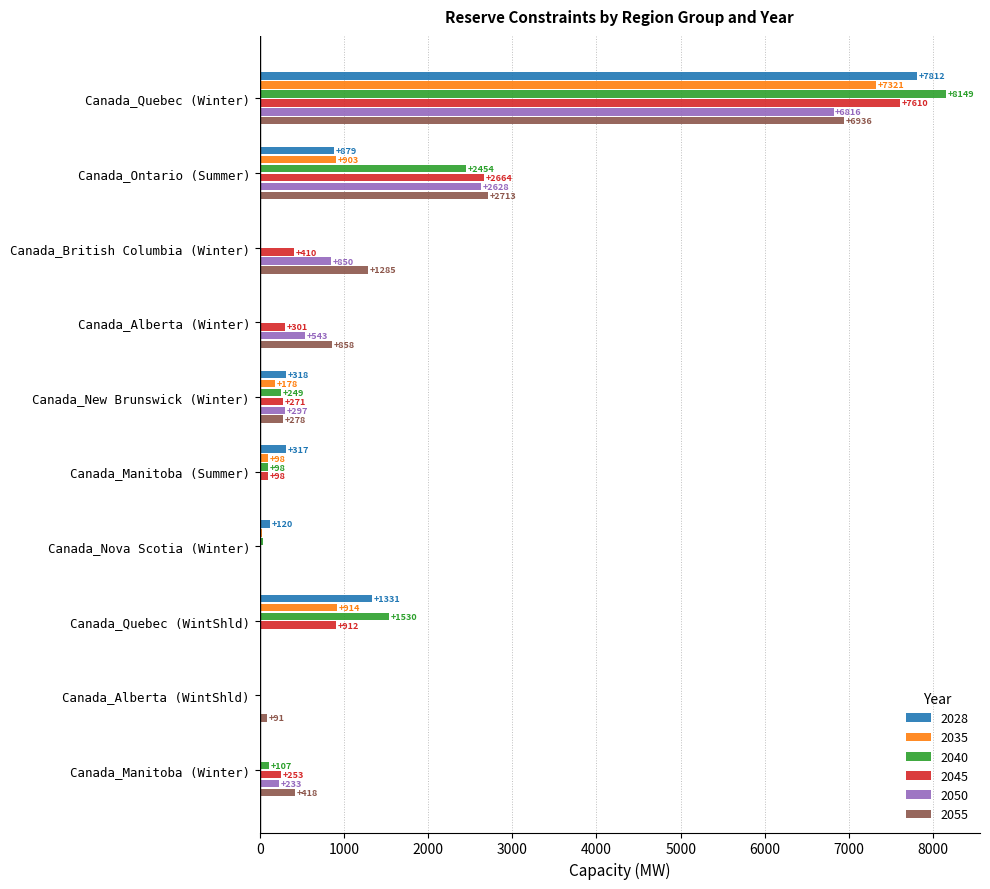

Which series changed the most between Canada_Ontario (Summer) and Canada_British Columbia (Winter)?

2040